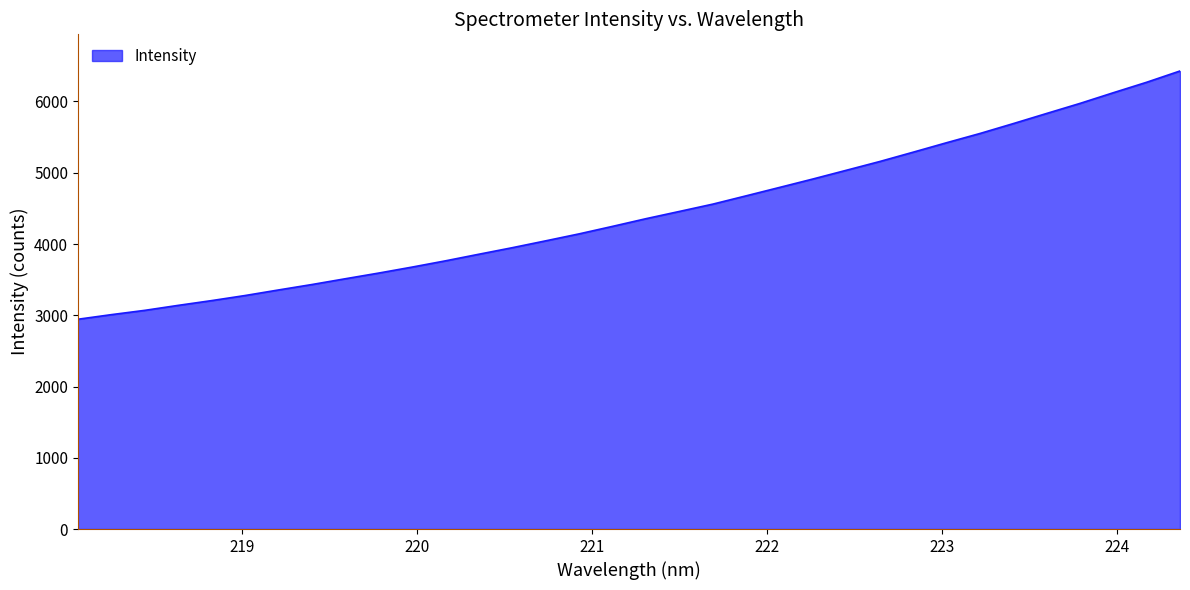

What is the smallest value displayed?

2944.2